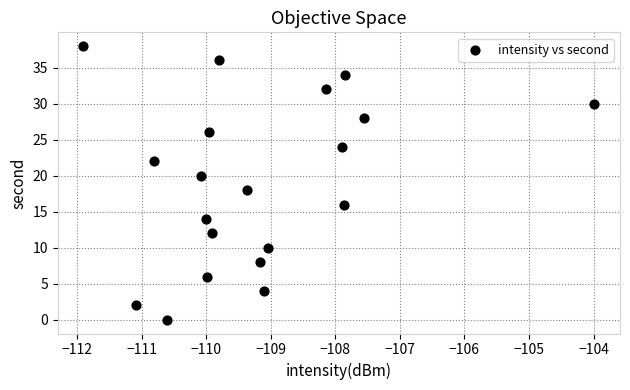

What is the range of Y values (max minus min)?

38